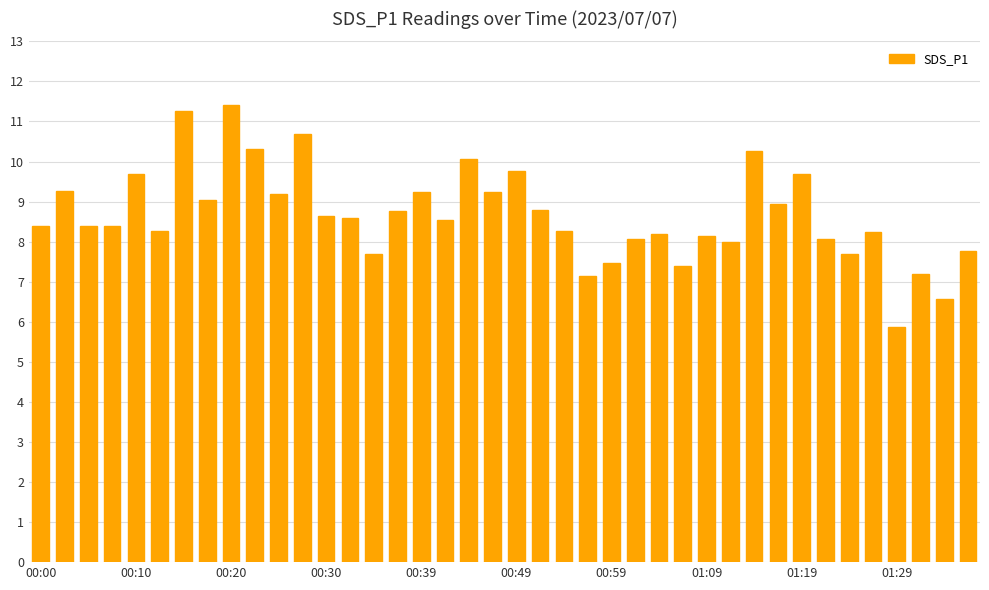

What is the difference between the maximum and minimum values?

5.5